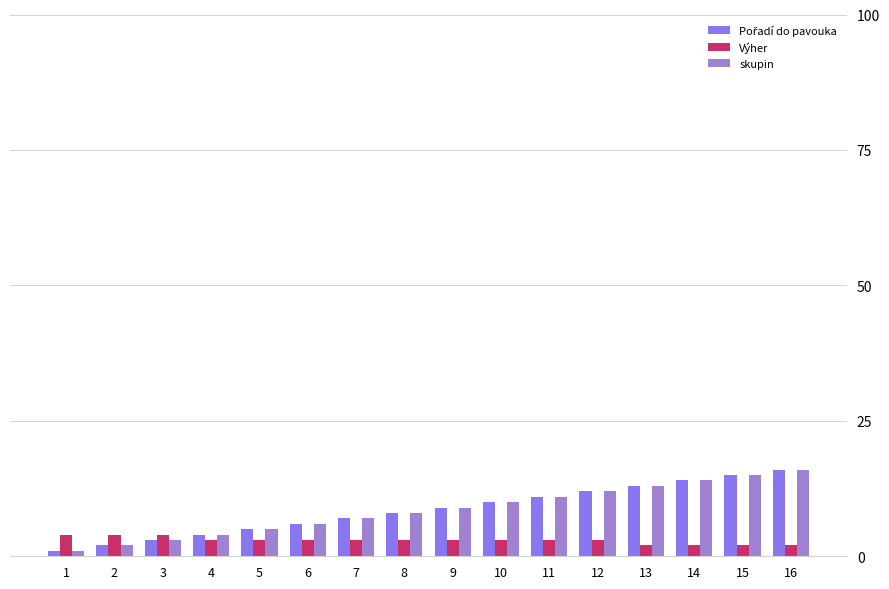

Is it true that skupin equals 16 at 10?

False